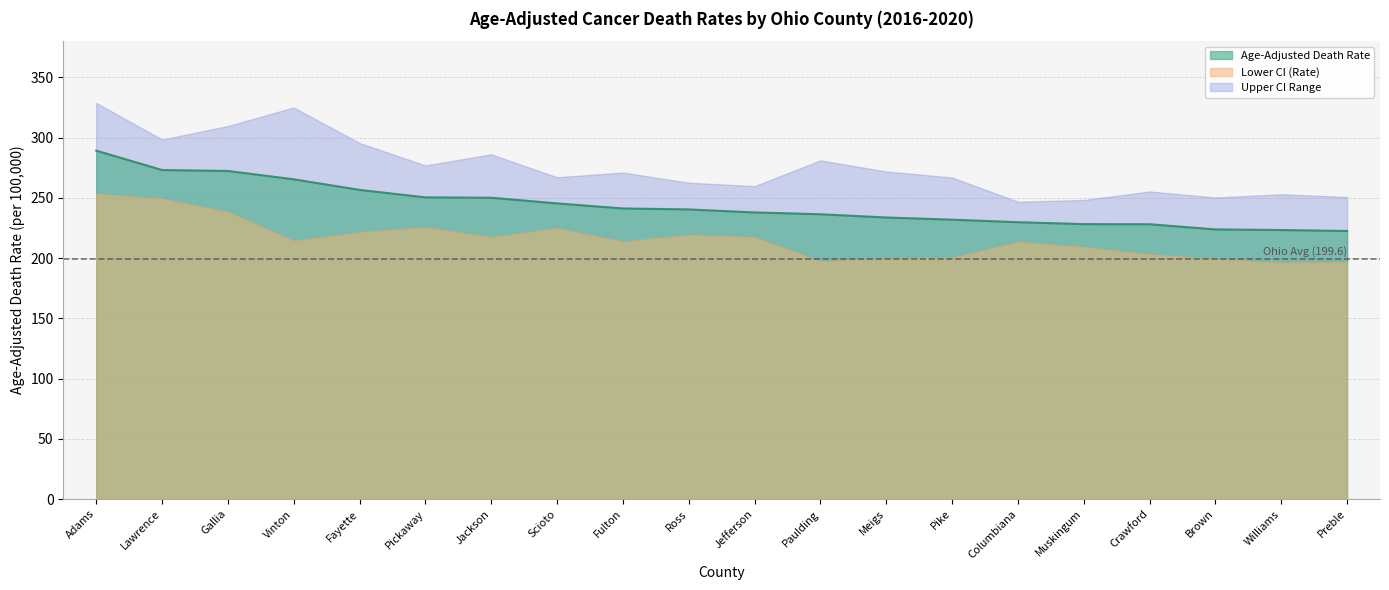

List the series in order of their overall mean, lowest first.

Lower CI (Rate), Age-Adjusted Death Rate, Upper CI (Rate)